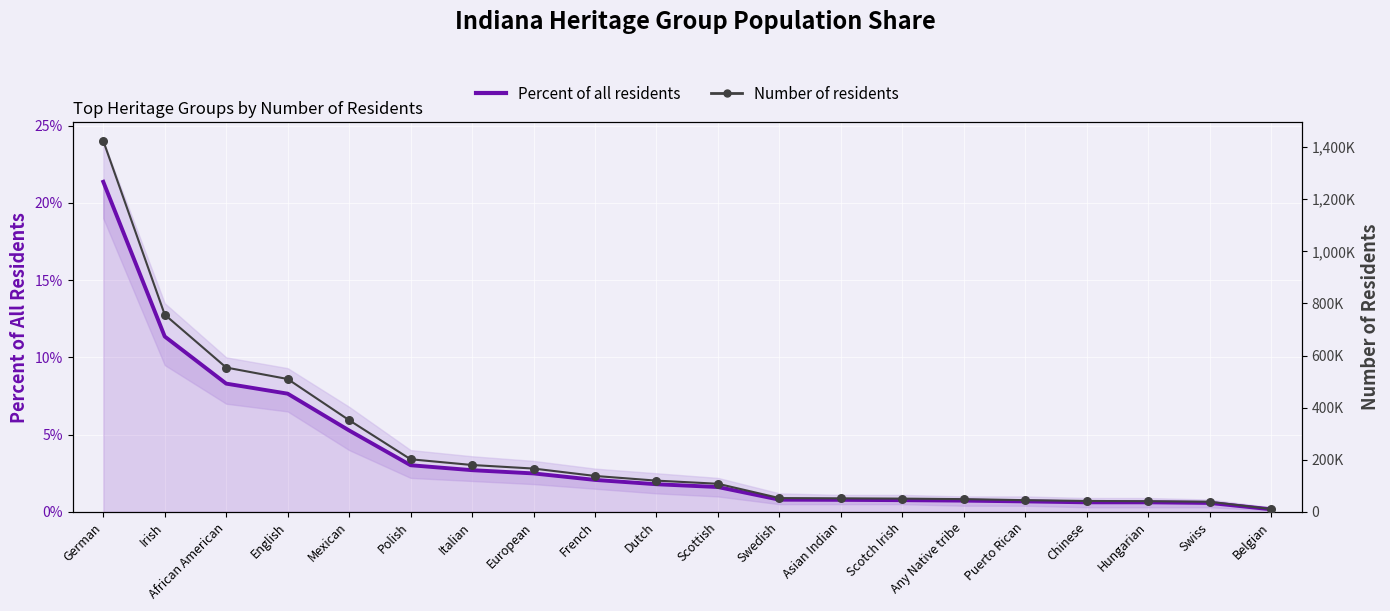

Which series contains the highest Y value?

Number of residents